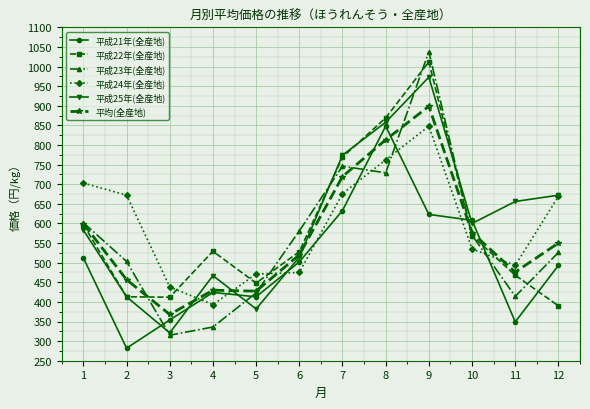

What is the minimum value shown in the chart?

282.0